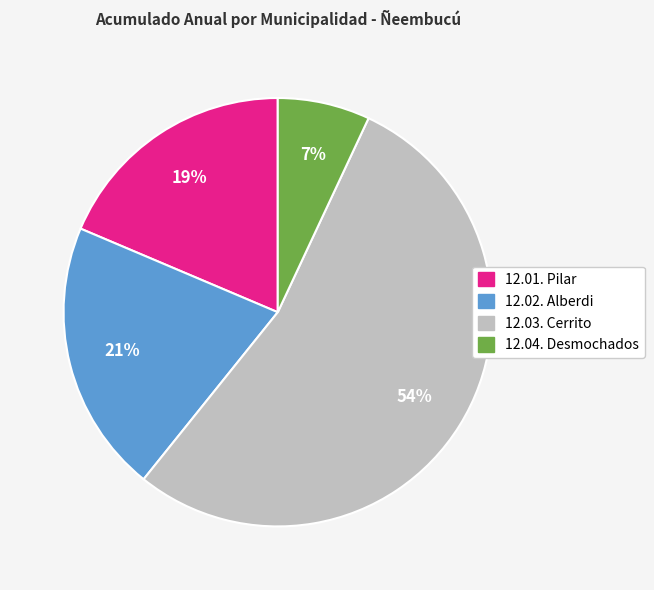

To the nearest percent, what is the average slice percentage?

25%